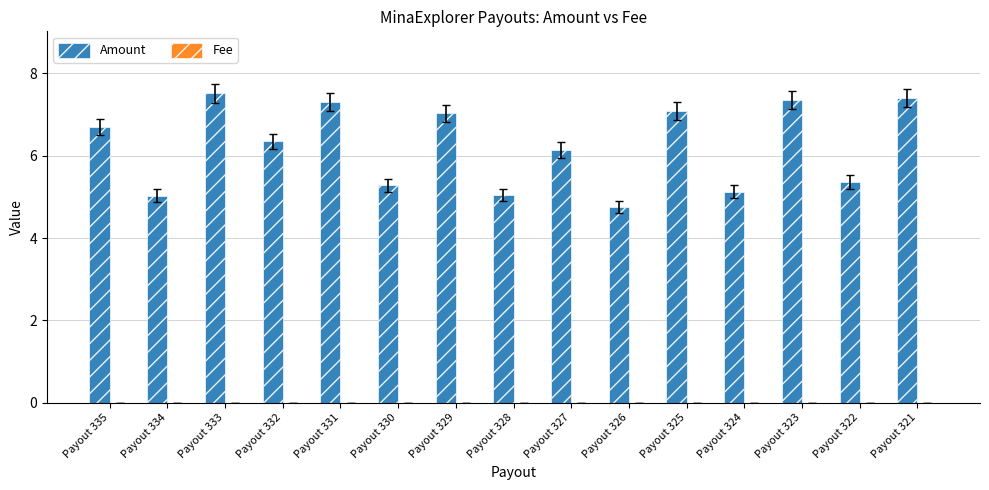

Are the bars grouped side by side (vs. stacked)?

Yes